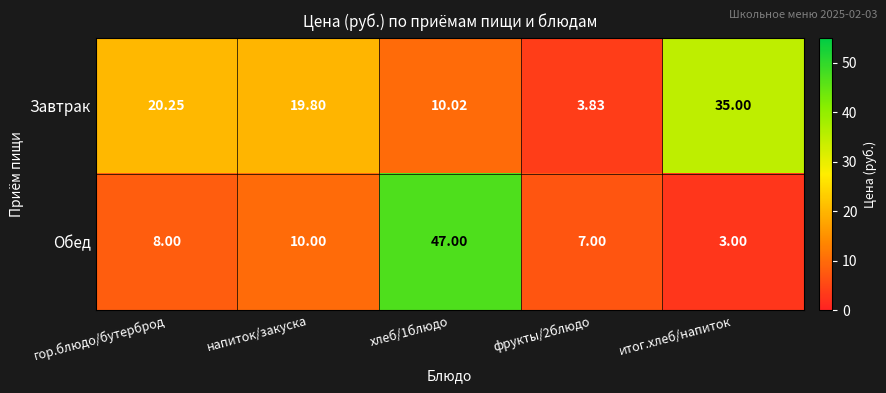

Between напиток/закуска and фрукты/2блюдо, which series saw the biggest shift?

Завтрак